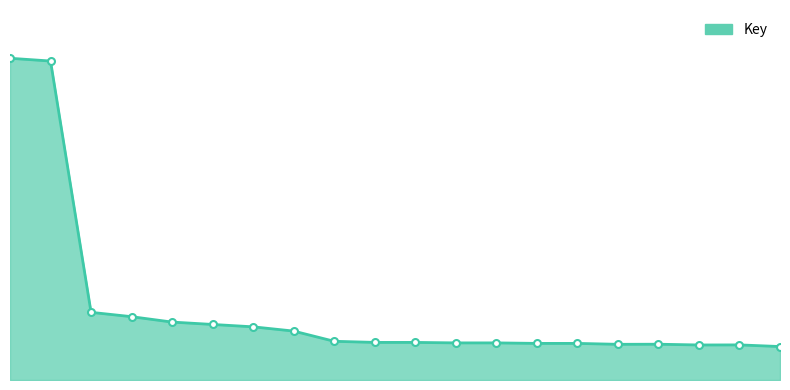

Does the chart display data point markers on the line(s)?

No